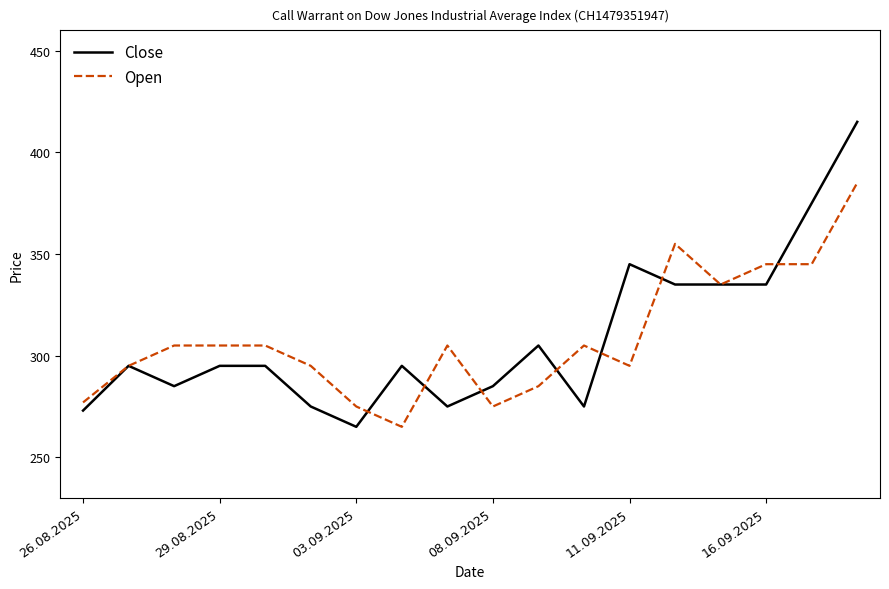

What is the maximum value shown in the chart?

415